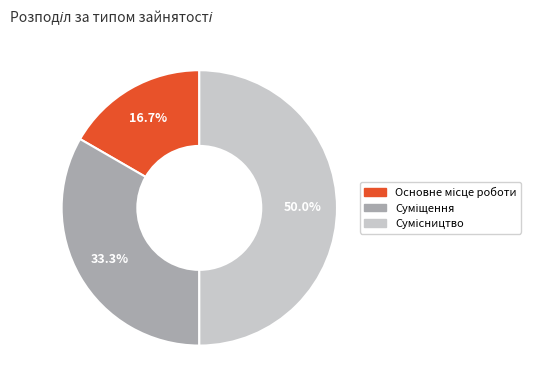

Does Основне місце роботи represent more than half of the total?

No